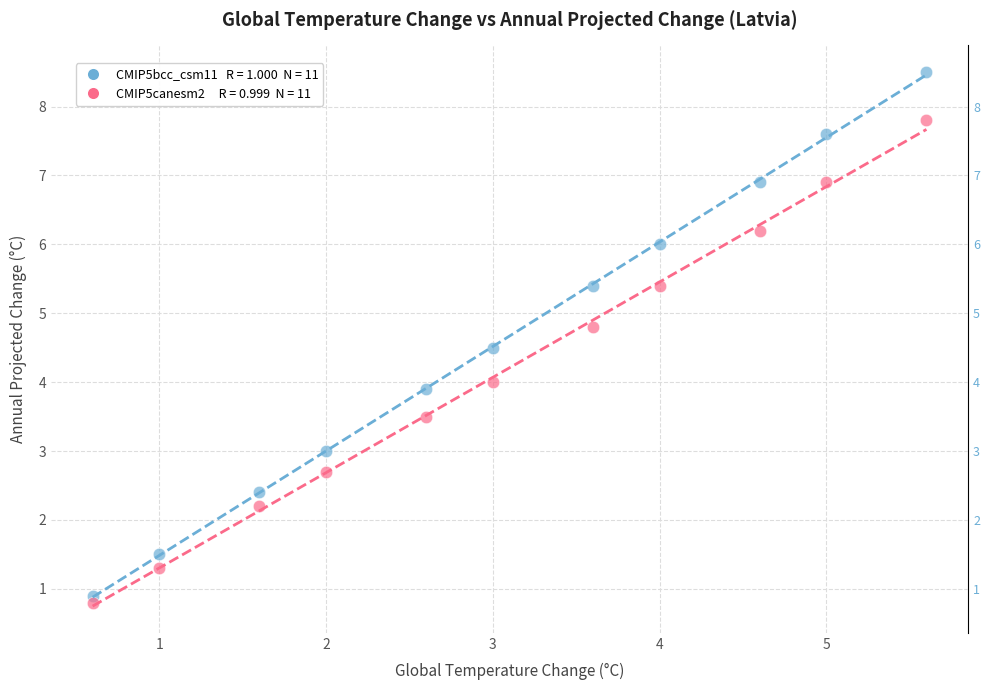

Across all data points, what is the range of Y values (max minus min)?

7.7